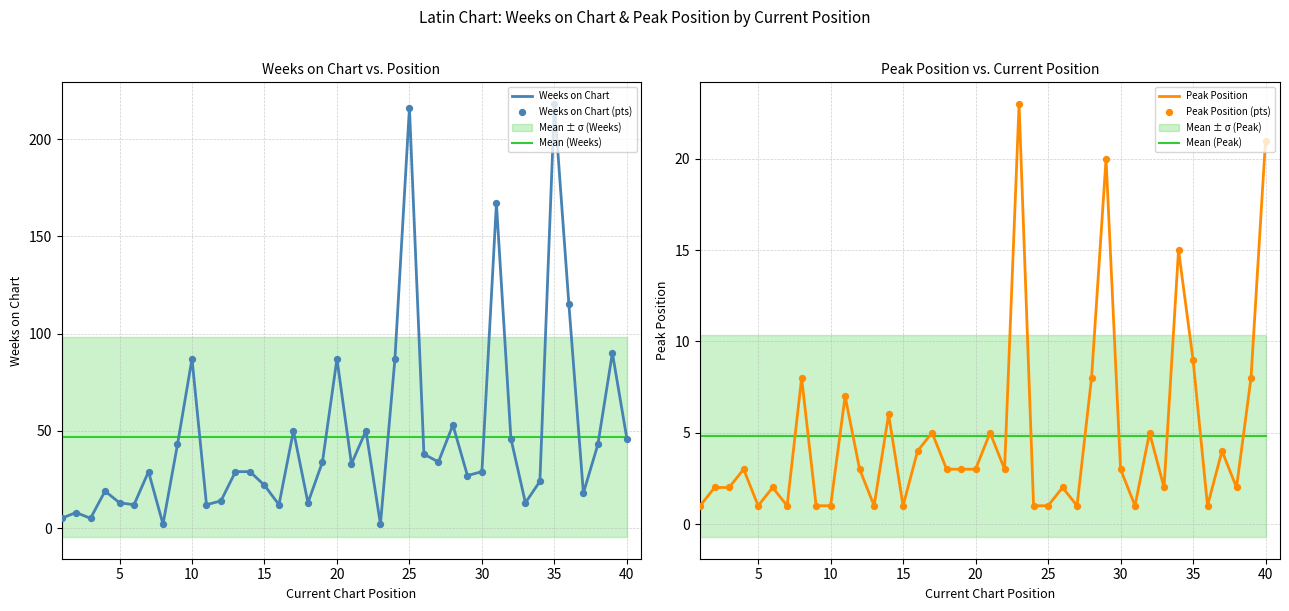

Which series has the largest total across all categories?

Weeks on Chart